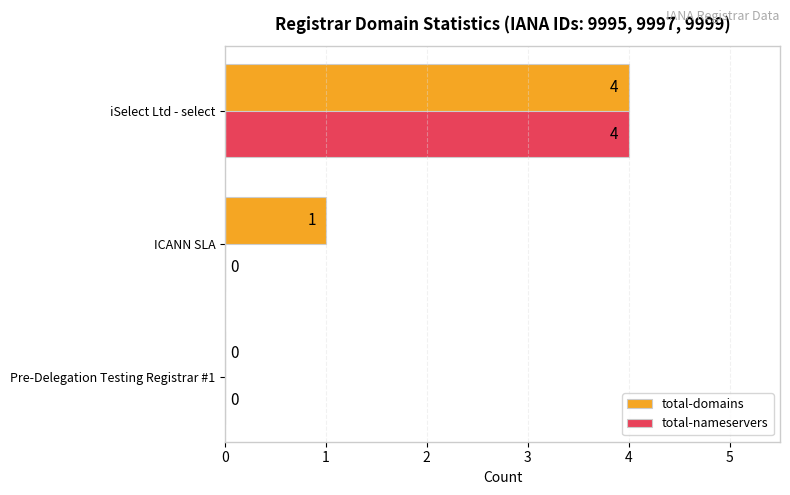

What is the maximum value for total-nameservers?

4